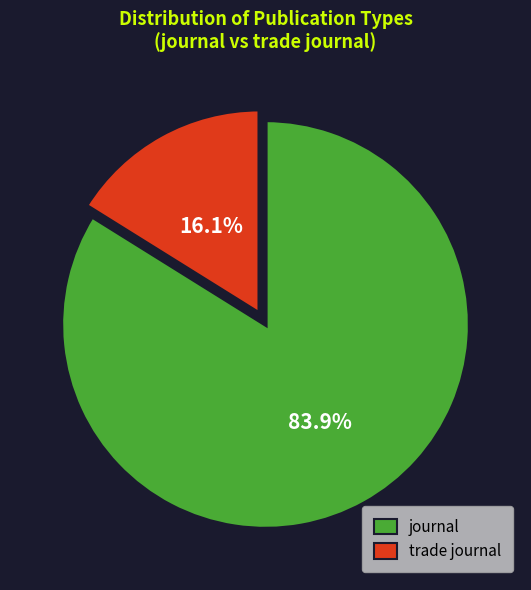

Is it true that trade journal is 29% of the pie?

False